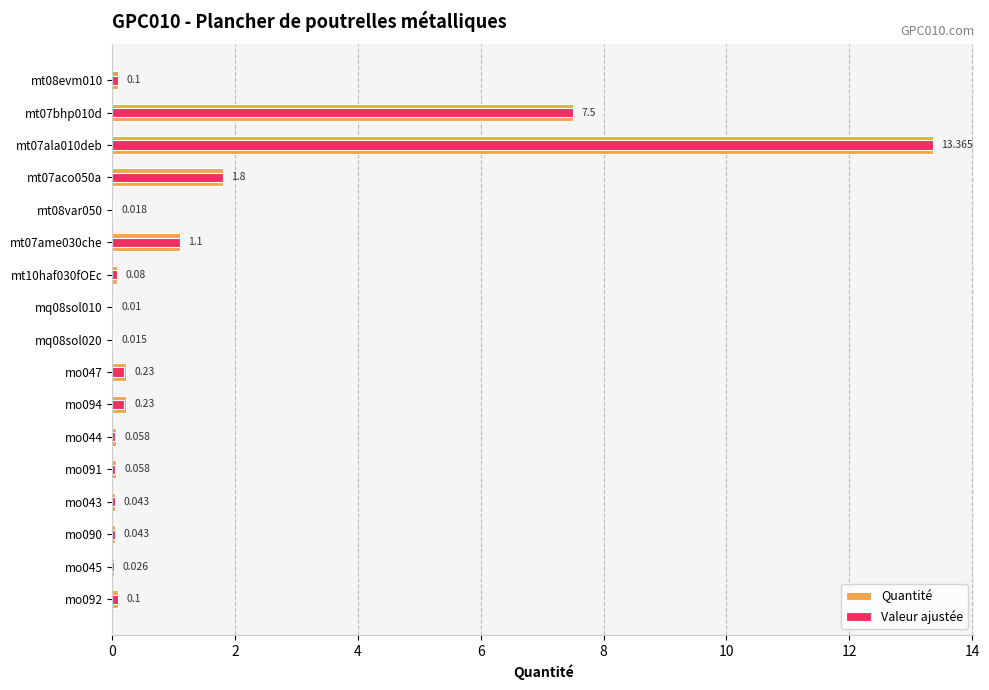

How many distinct data groups are displayed?

2